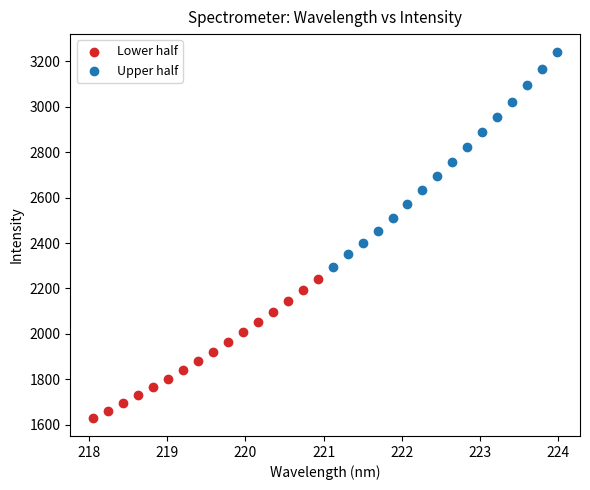

Which series reaches the minimum Y coordinate?

Lower half